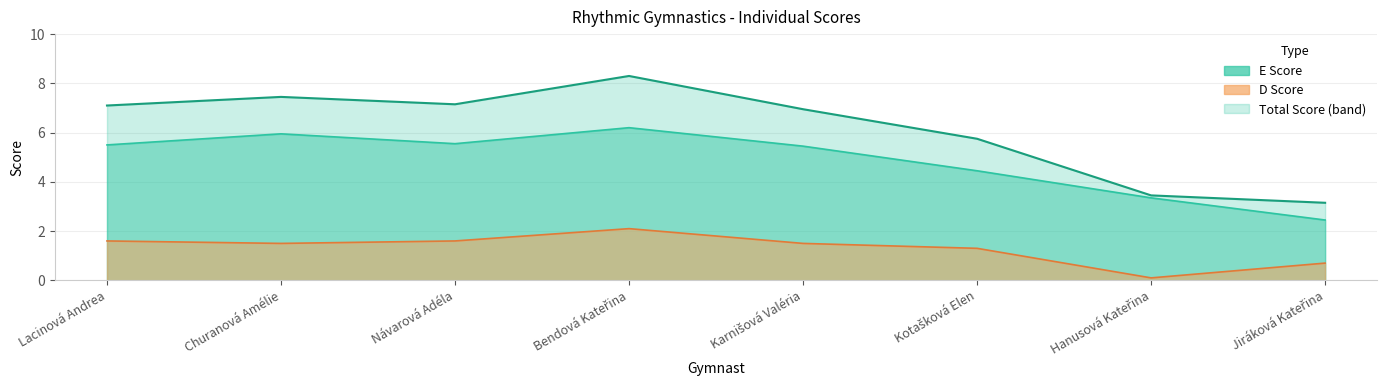

What position from the left is Karnišová Valéria?

5